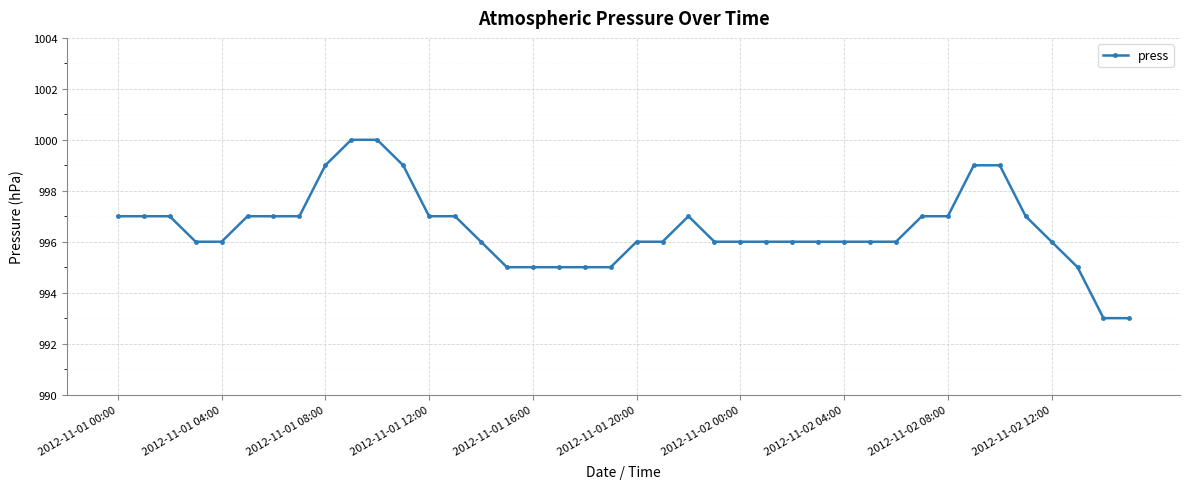

What is the value of the 2nd point from the left?

997